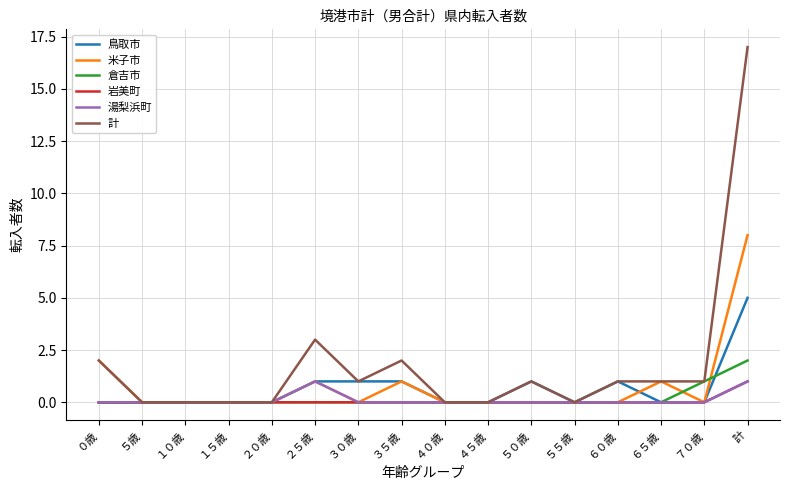

Is this an area chart (filled region under the line)?

No